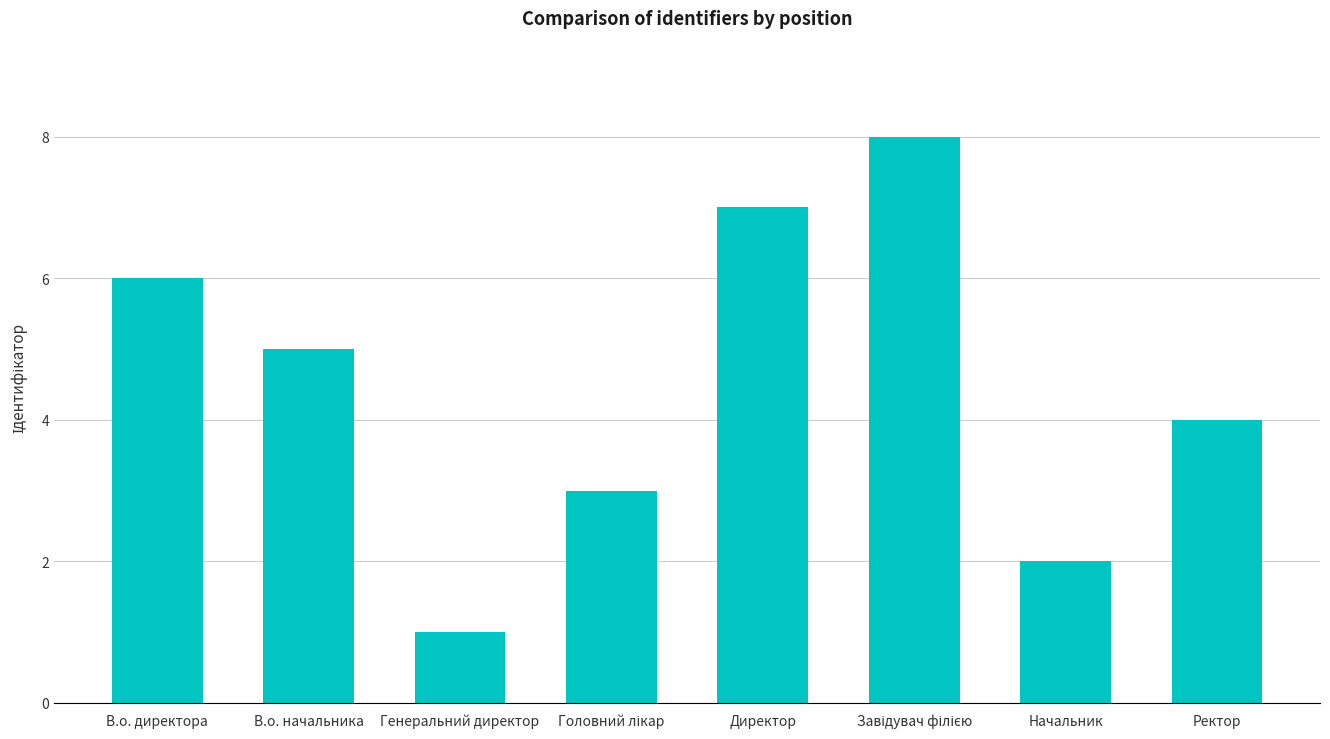

What is the label of the 1st bar from the right?

Ректор